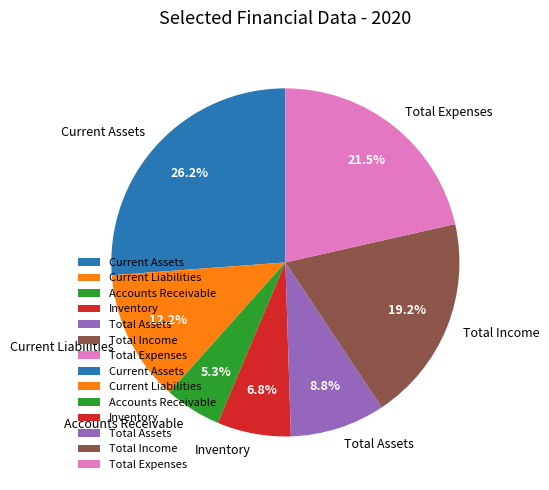

True or false: Total Income accounts for 13% of the total.

False